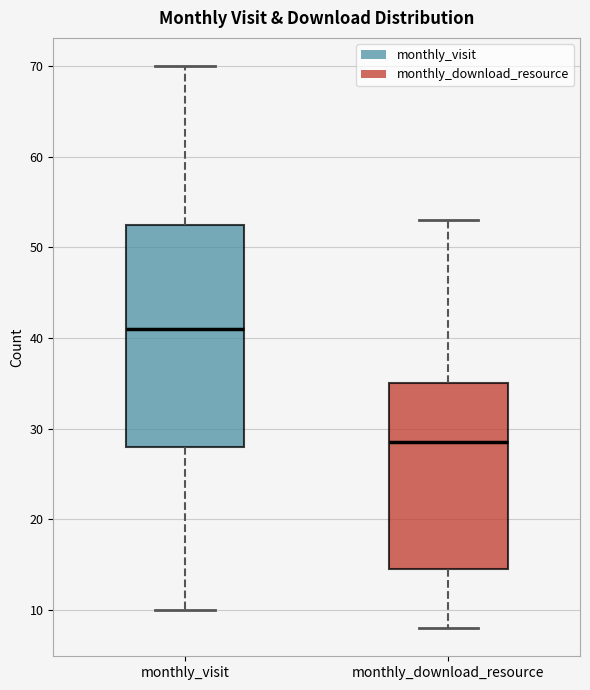

Reading left to right, transcribe this box plot: for each box, give where its median line is, the range the box spans, and where its two whiskers end, as read against the y-axis. The values are not printed on the chart, so give them approximately, as read against the axis.

monthly_visit: median 41, box 28 to 53, whiskers 10 to 70
monthly_download_resource: median 29, box 15 to 35, whiskers 8 to 53